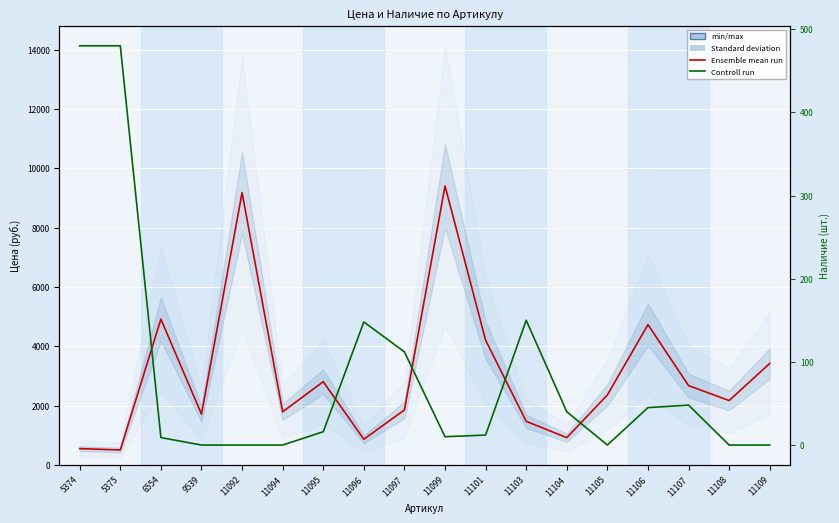

What is the greatest value displayed?

9405